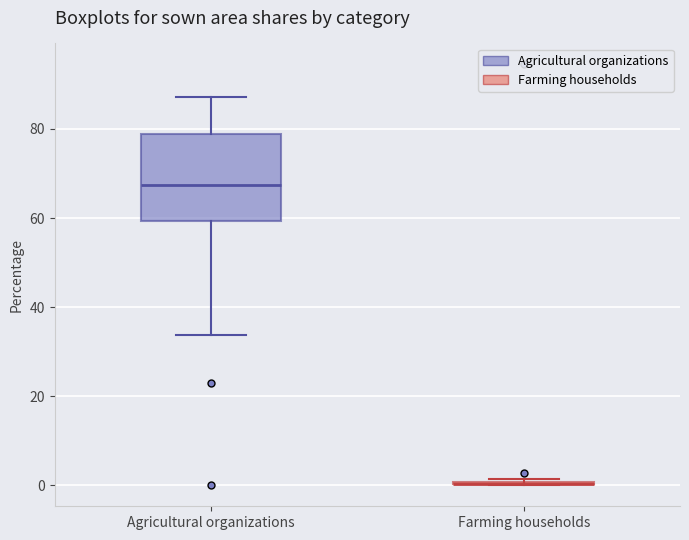

Which box is the tallest, from its lower edge to its upper edge?

Agricultural organizations